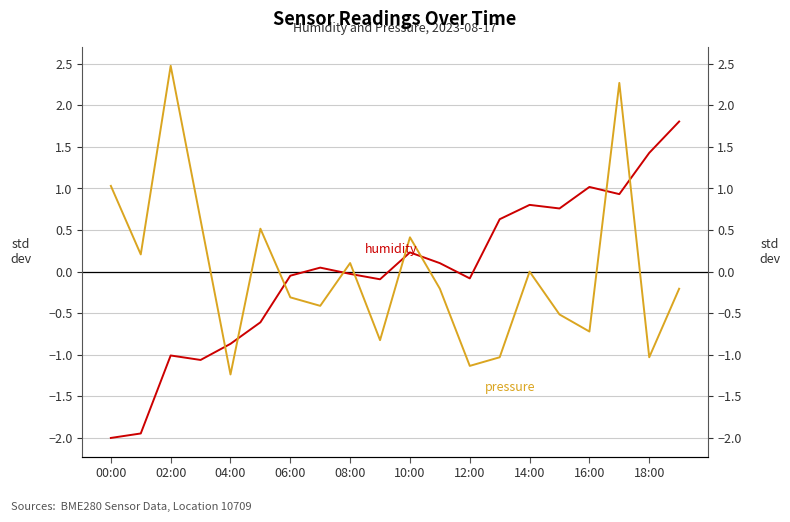

How many negative values does the pressure series have?

12